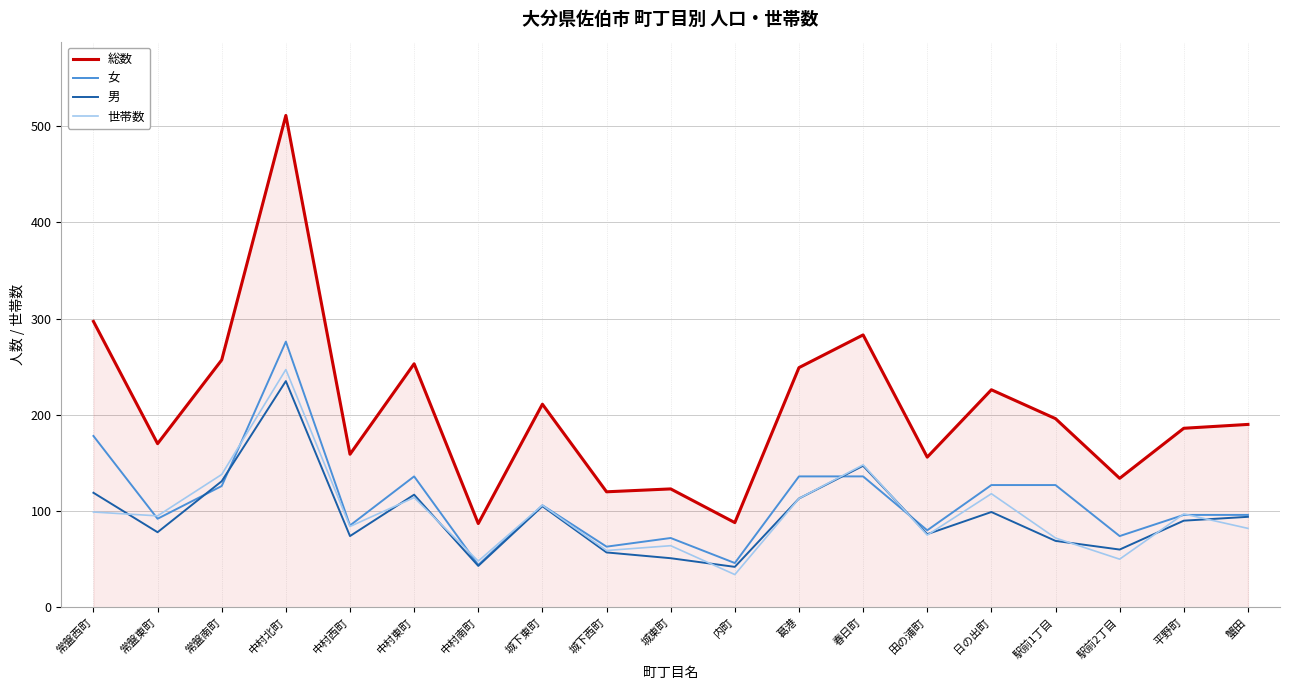

At how many categories does at least one series exceed 128?

15